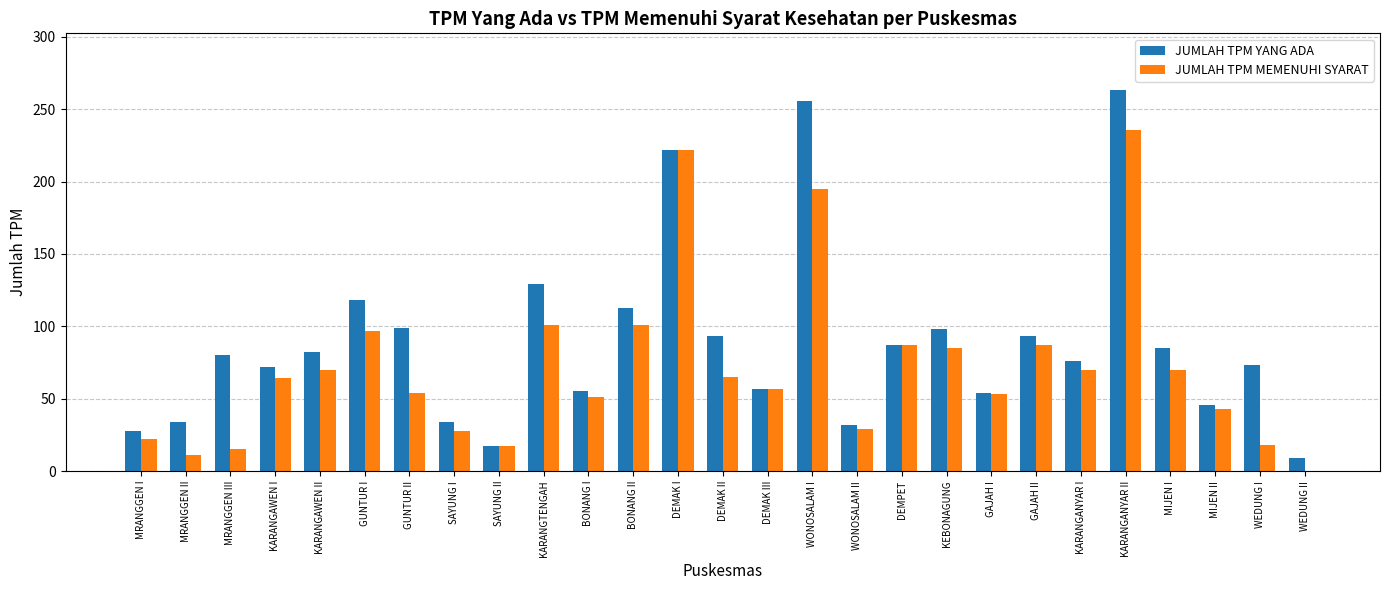

Are the bars horizontal?

No